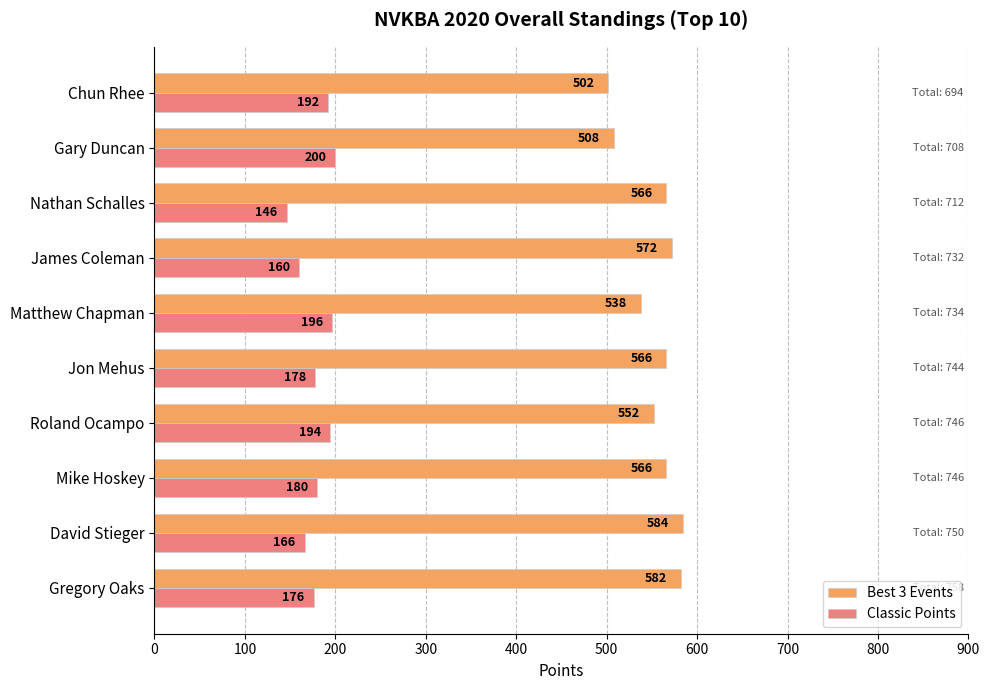

Which series has the largest range (max minus min)?

Best 3 Events